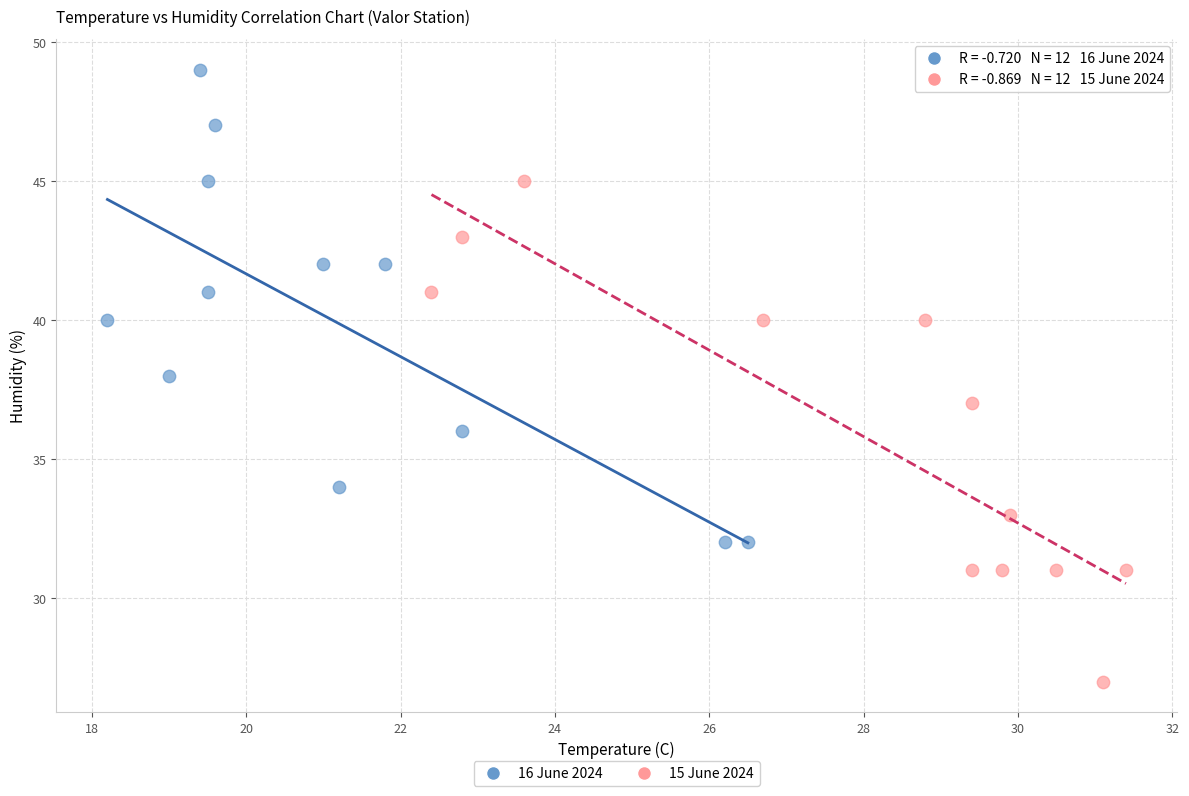

Which series reaches the maximum Y coordinate?

16 June 2024